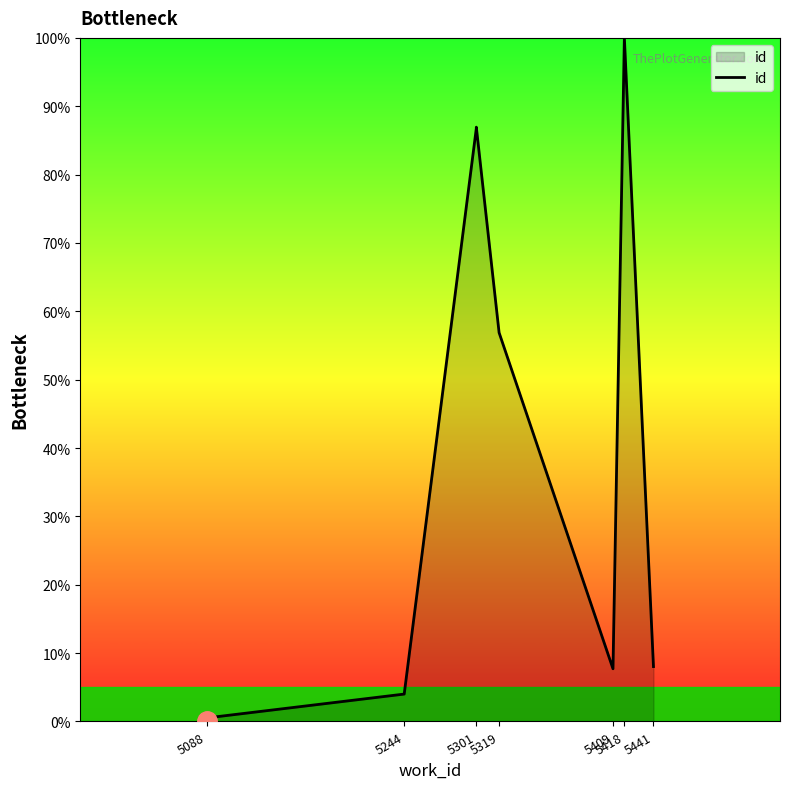

True or false: the data shows 58.2 at 5418.

False